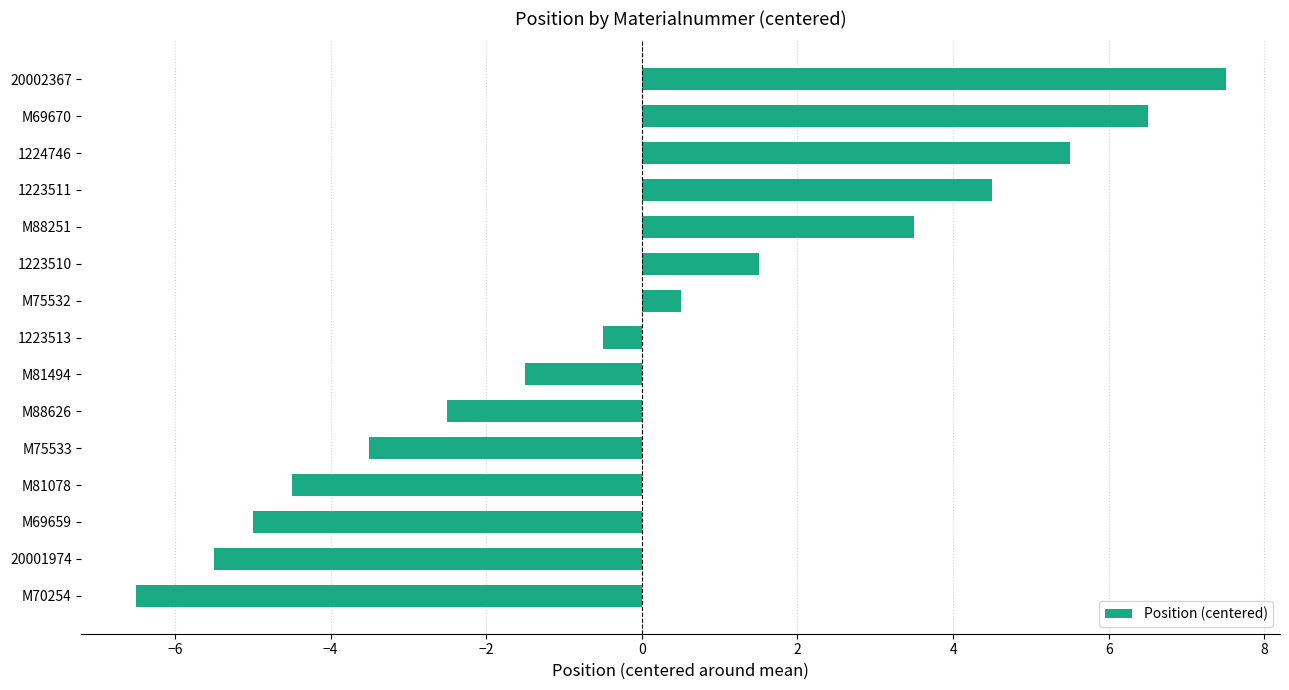

The chart shows a value of -8.9 at M69659. True or false?

False